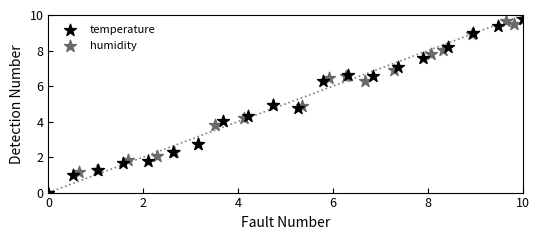

Which series contains the highest Y value?

temperature